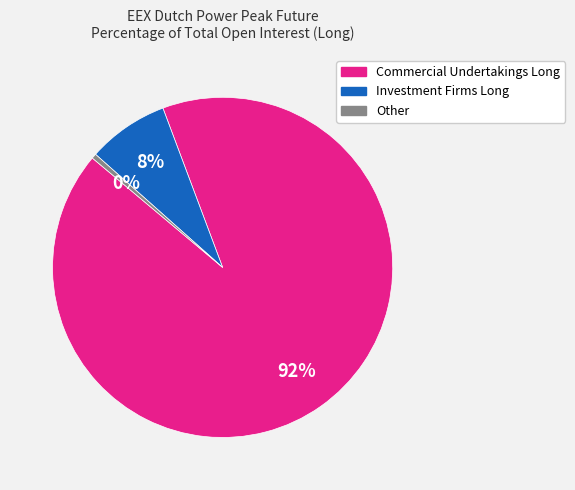

To the nearest percent, what is the combined percentage of Other and Commercial Undertakings Long?

92%